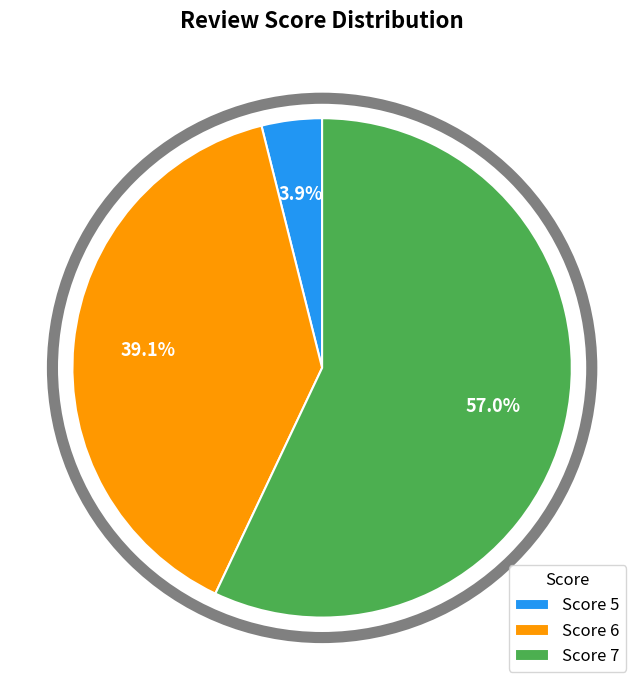

What is the ratio of the value at Score 6 to the value at Score 7?

0.7